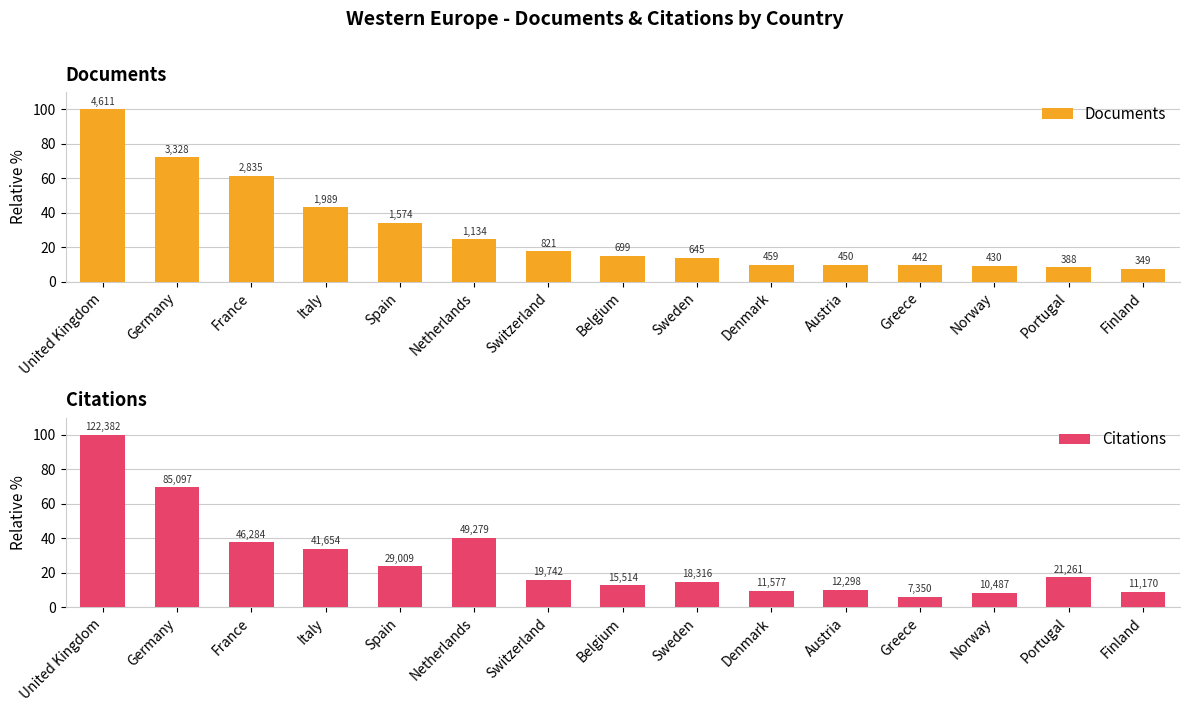

The value of Documents at Spain is 51.3. True or false?

False